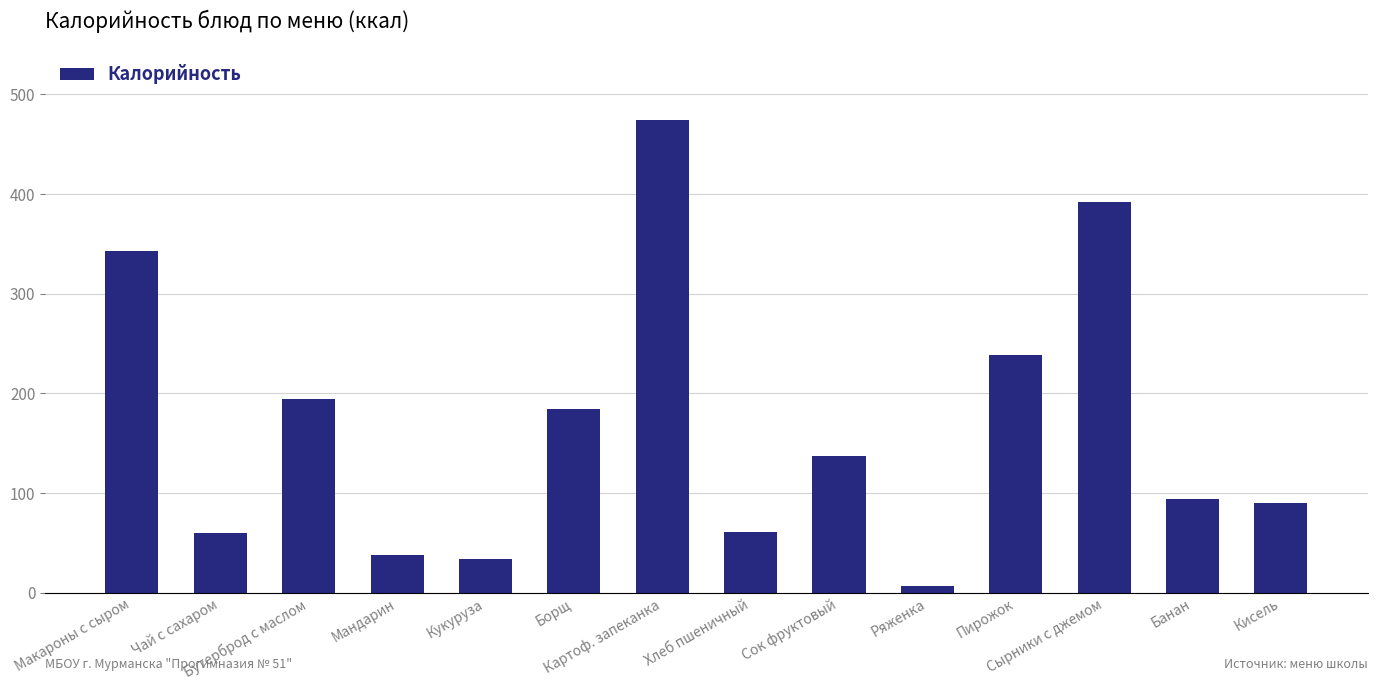

What is the value of the 5th bar from the left?

34.3